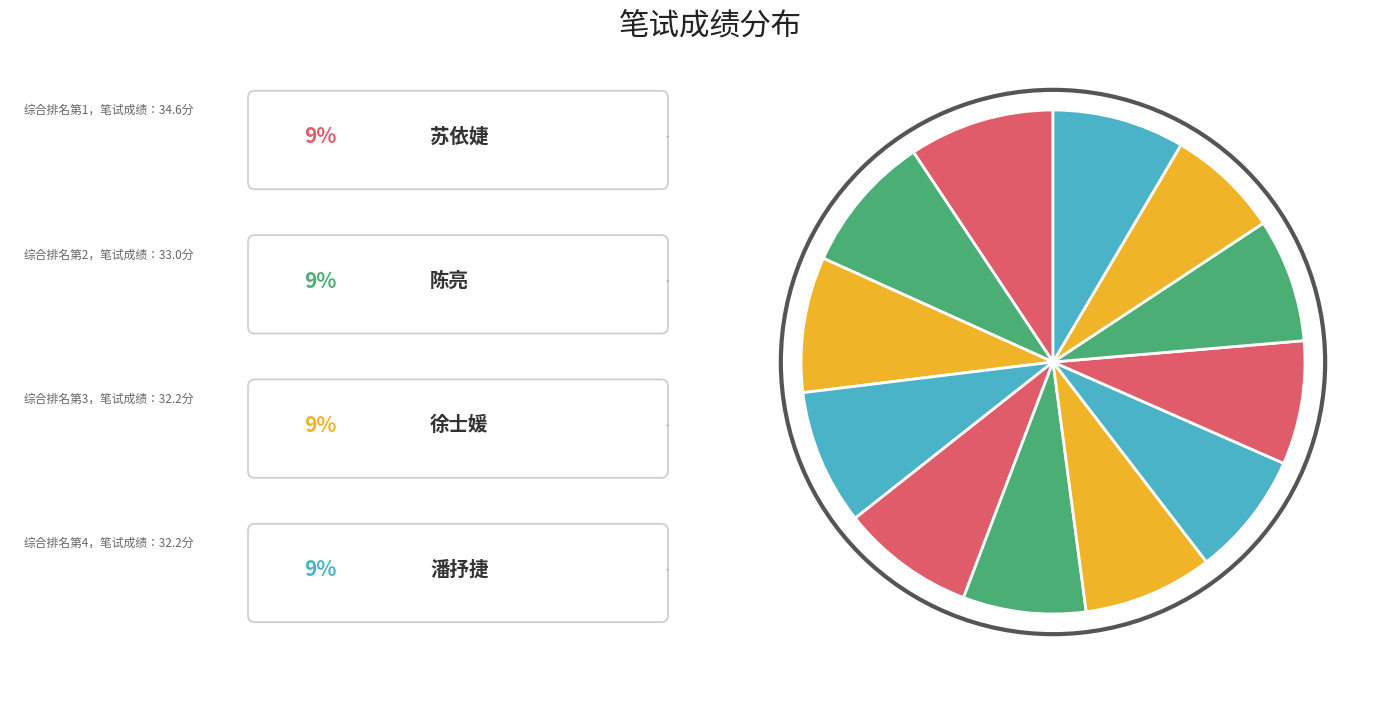

What is the largest slice in the pie chart?

苏依婕